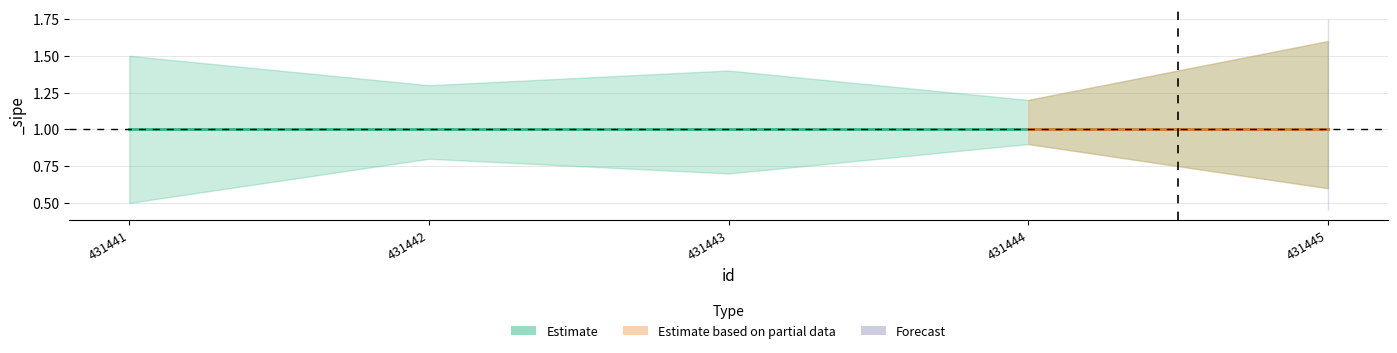

Reading left to right, what are all the values shown in this chart?

_sipe_lower: 431441=0.5	431442=0.8	431443=0.7	431444=0.9	431445=0.6
_sipe_mid: 431441=1.0	431442=1.0	431443=1.0	431444=1.0	431445=1.0
_sipe_upper: 431441=1.5	431442=1.3	431443=1.4	431444=1.2	431445=1.6